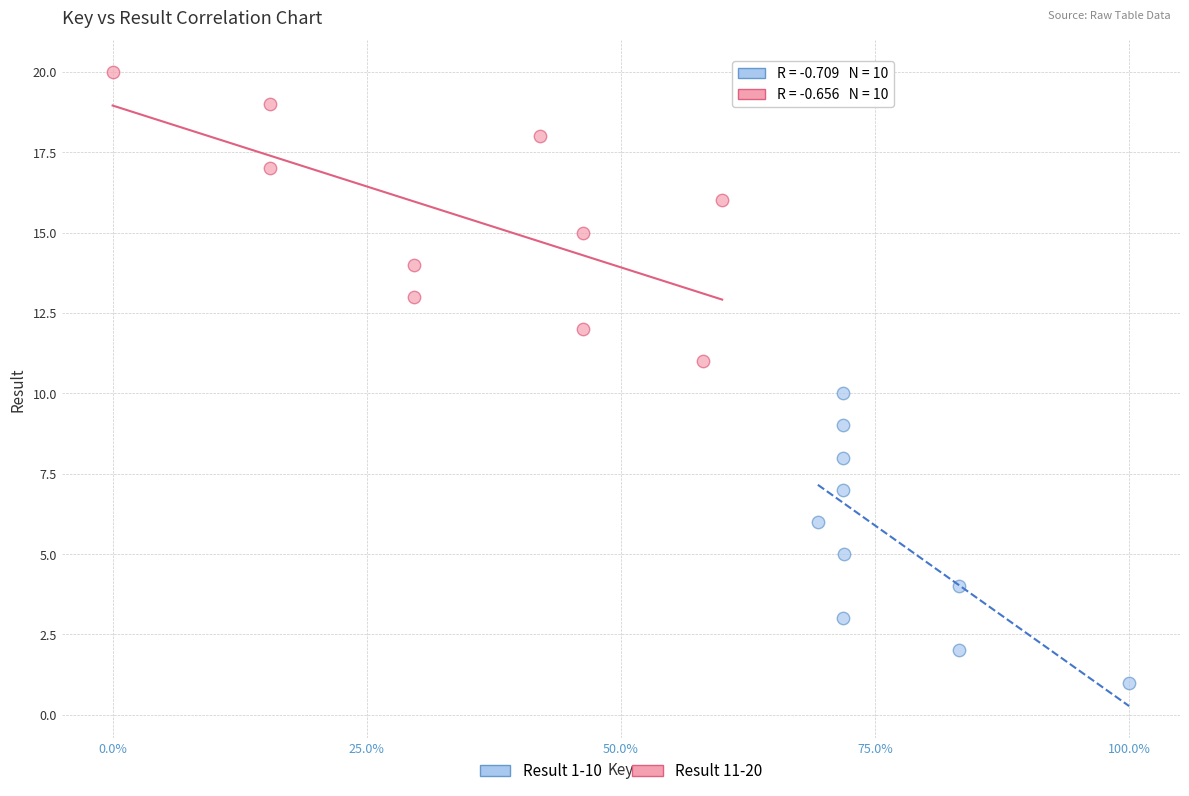

Which series reaches the maximum Y coordinate?

Result 11-20